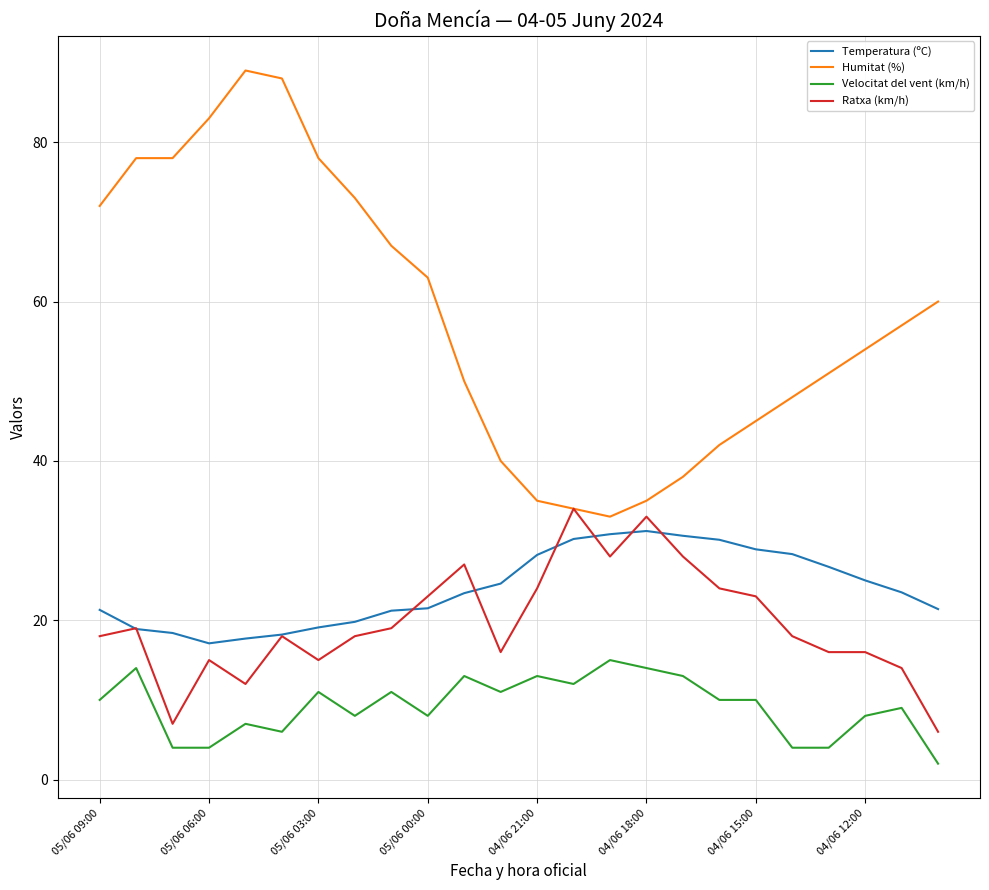

What is the smallest value displayed?

2.0